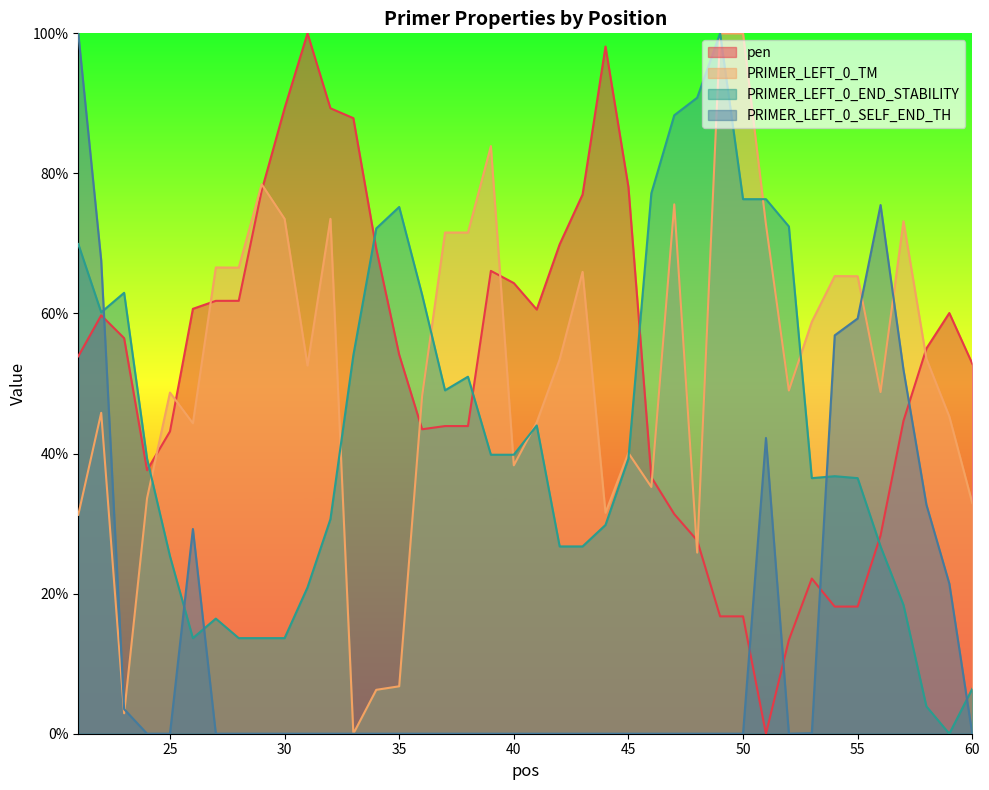

How many data points in PRIMER_LEFT_0_TM are less than 52?

20